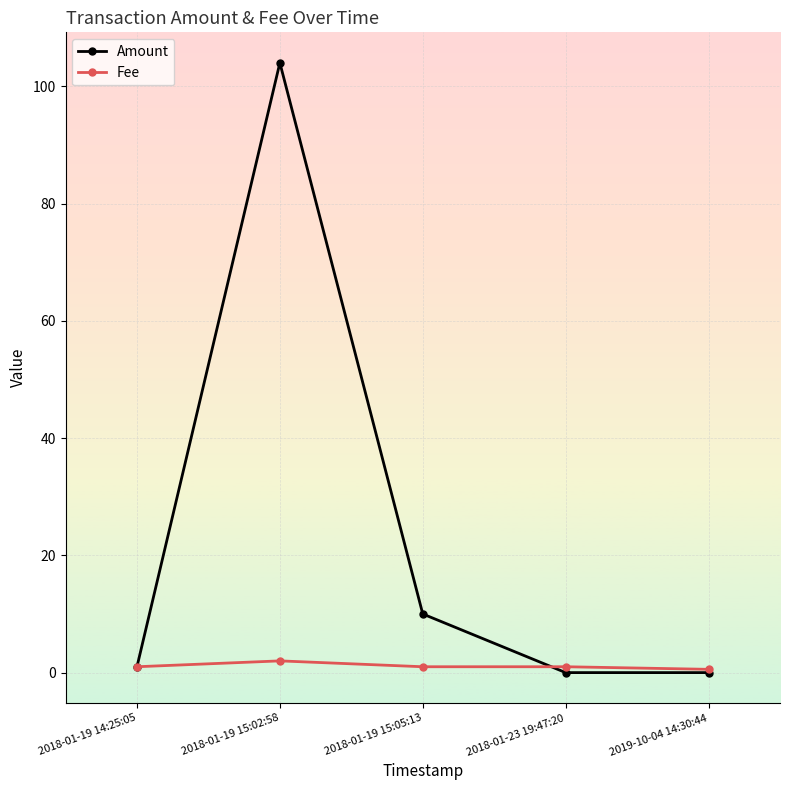

How many lines are shown in the chart?

2